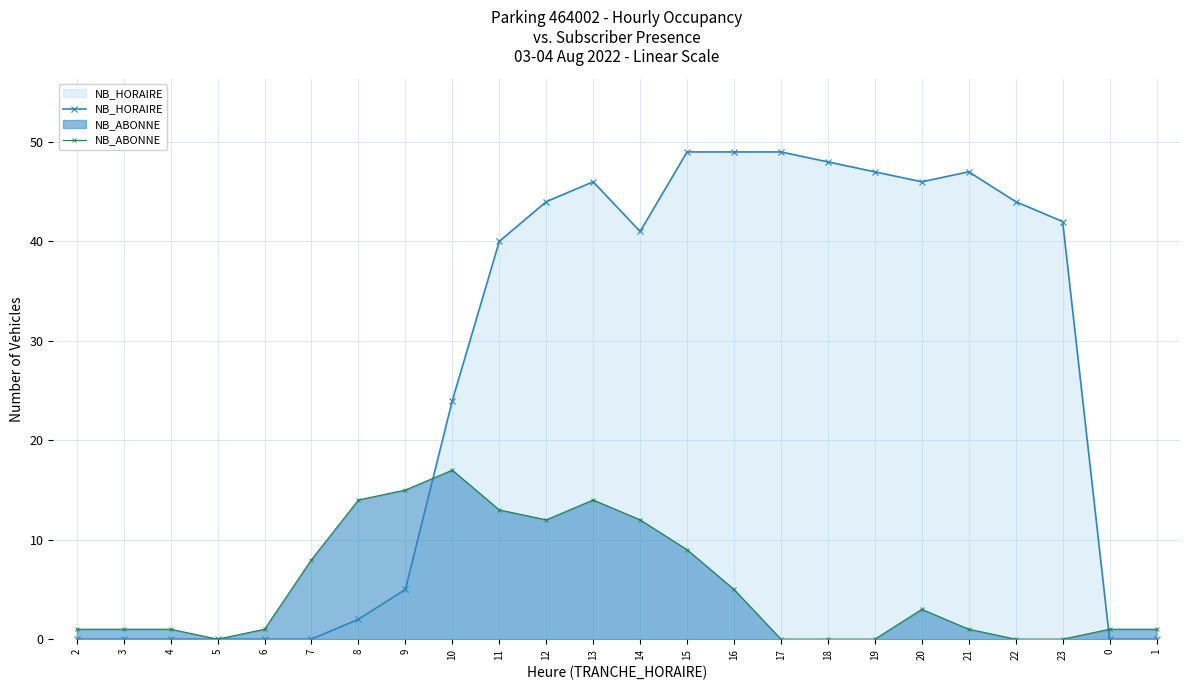

Where does the NB_HORAIRE series first go above 41?

12